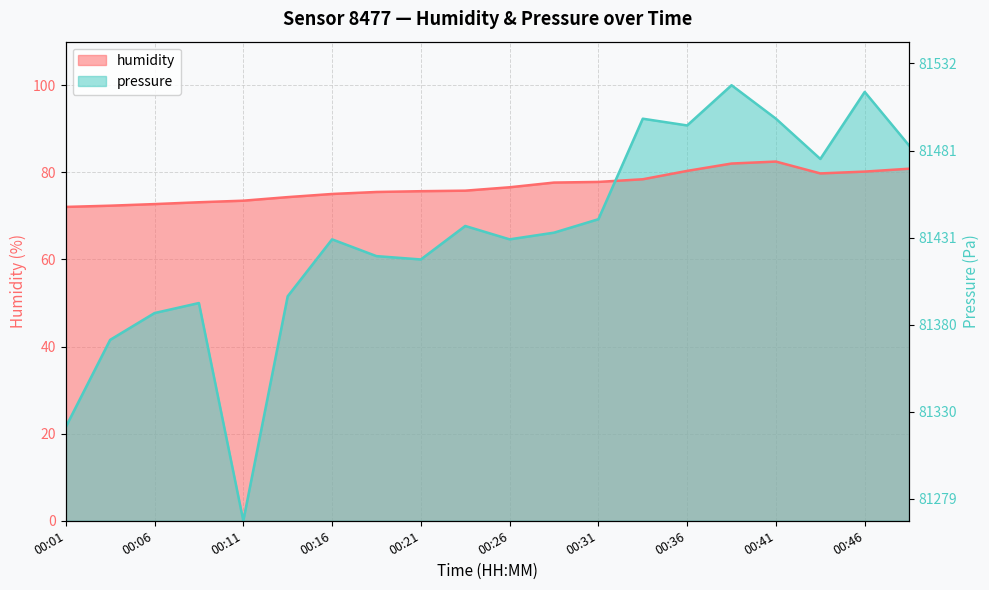

What is the difference between the second highest and second lowest values in the pressure_scaled series?

76.9